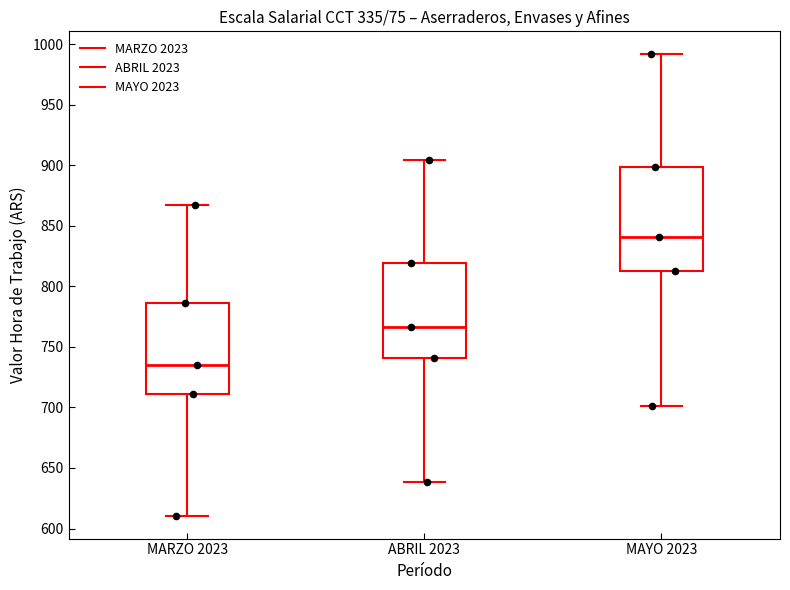

Reading left to right, transcribe this box plot: for each box, give where its median line is, the range the box spans, and where its two whiskers end, as read against the y-axis. The values are not printed on the chart, so give them approximately, as read against the axis.

MARZO 2023: median 735, box 710 to 785, whiskers 610 to 865
ABRIL 2023: median 765, box 740 to 820, whiskers 640 to 905
MAYO 2023: median 840, box 815 to 900, whiskers 700 to 990